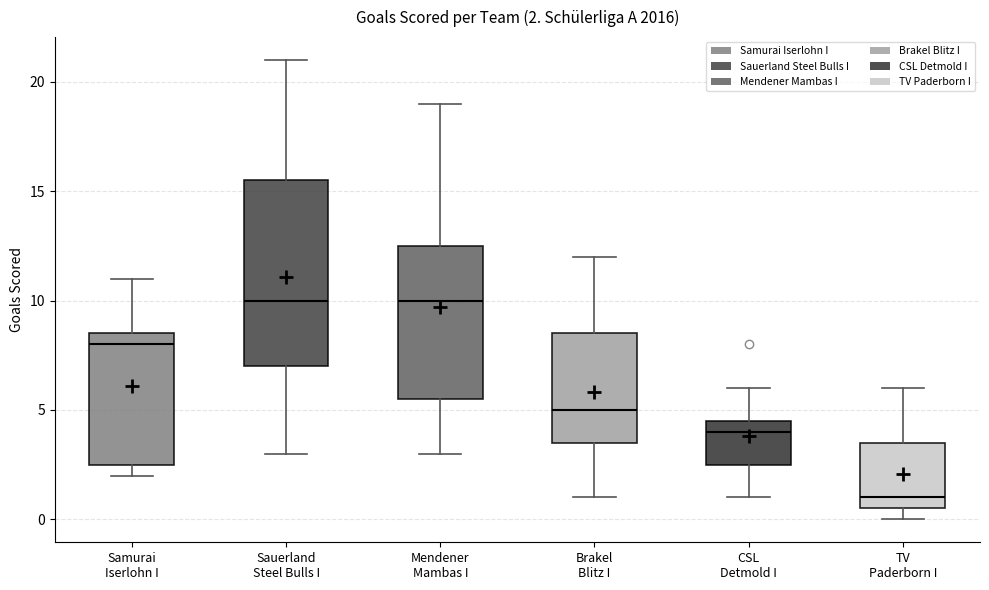

Comparing the boxes themselves (not the whiskers), which one is the tallest?

Sauerland Steel Bulls I